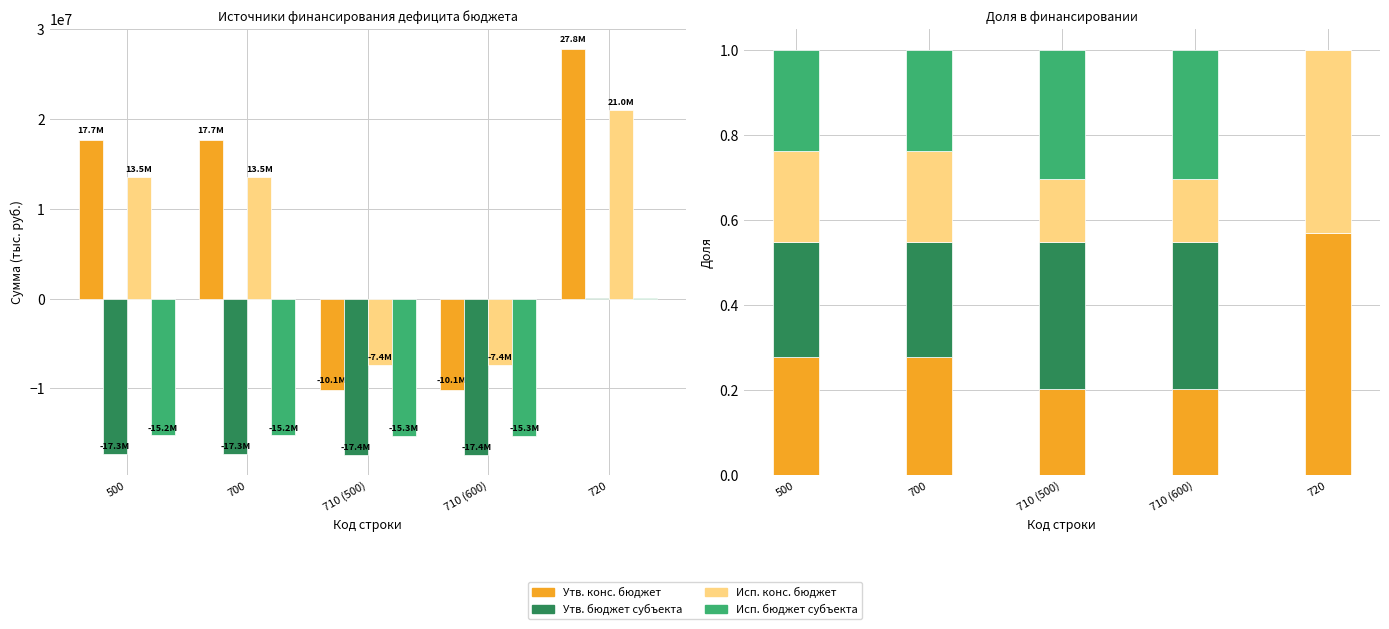

Read the Исп. конс. бюджет value at 710 (600).

-7413618.7